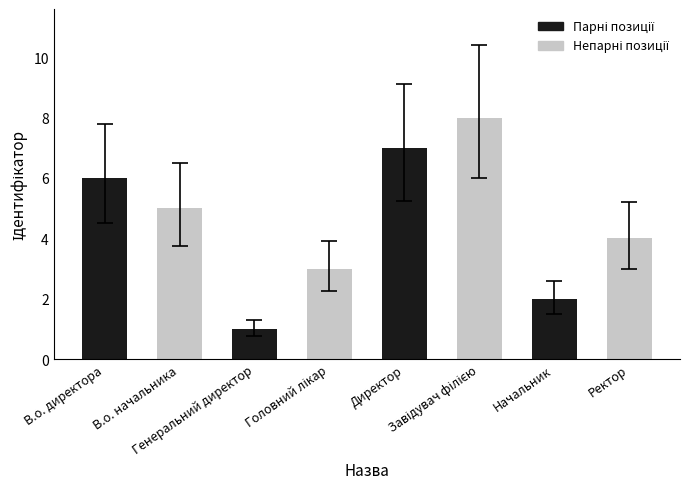

How many values are between 3 and 7?

5